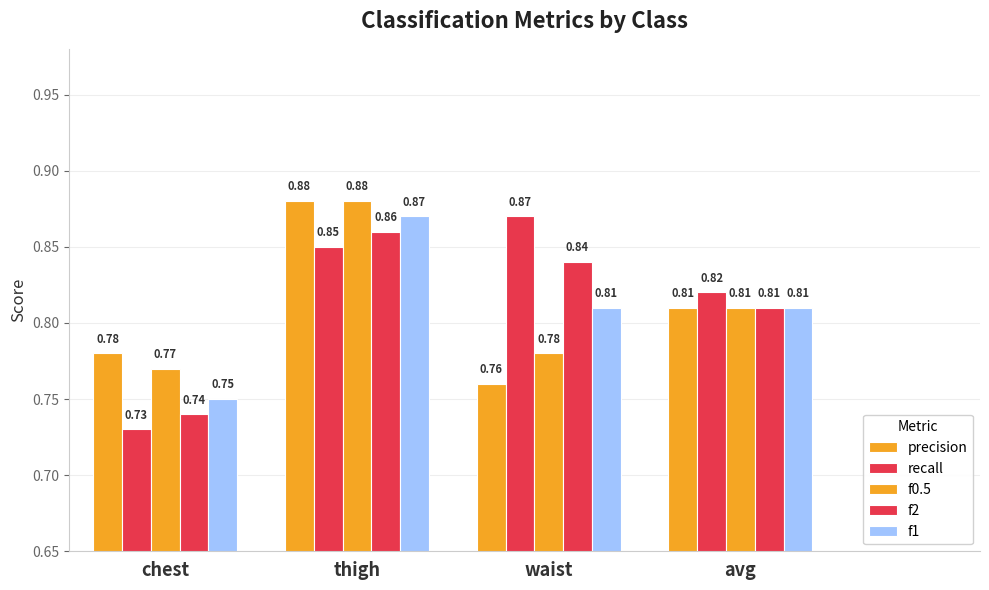

How many groups of bars are there?

4